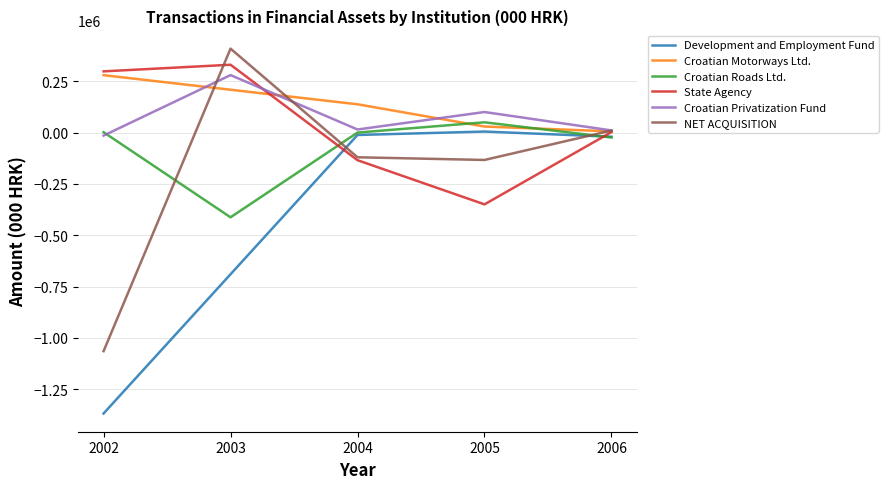

What is the average value of the NET ACQUISITION series?

-179561